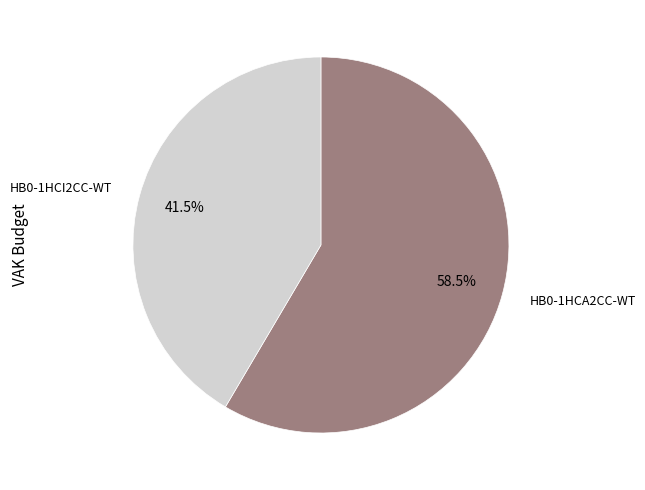

Is there any slice that represents more than half of the pie?

Yes